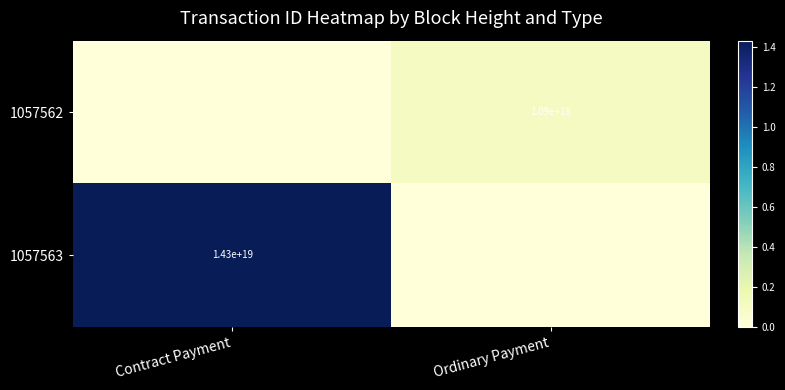

The 1057563 series shows 14300000000000000000 at Contract Payment. True or false?

True